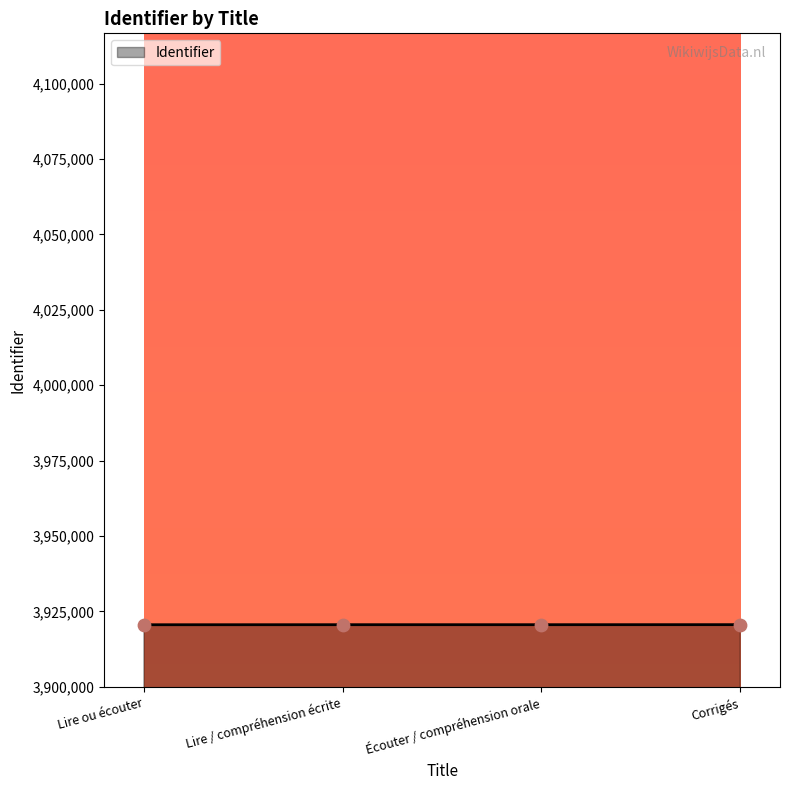

Approximately how many times larger is the value at Corrigés compared to Lire ou écouter?

1.0